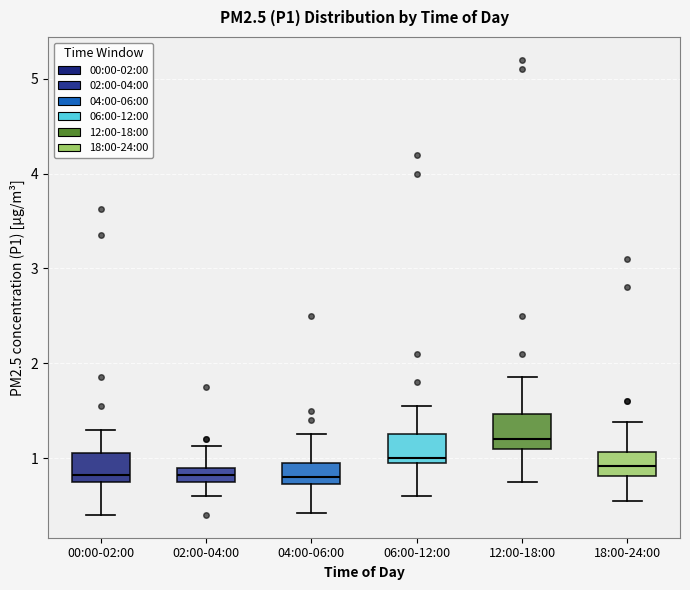

Reading left to right, read every box against the y-axis: the position of its median line, the range the box covers, and the ends of its whiskers. The values are not printed on the chart, so give them approximately, as read against the axis.

00:00-02:00: median 0.8, box 0.7 to 1.1, whiskers 0.4 to 1.3
02:00-04:00: median 0.8, box 0.7 to 0.9, whiskers 0.6 to 1.1
04:00-06:00: median 0.8, box 0.7 to 1.0, whiskers 0.4 to 1.3
06:00-12:00: median 1.0 (just above the box's lower edge), box 1.0 to 1.3, whiskers 0.6 to 1.6
12:00-18:00: median 1.2, box 1.1 to 1.5, whiskers 0.8 to 1.9
18:00-24:00: median 0.9, box 0.8 to 1.1, whiskers 0.6 to 1.4